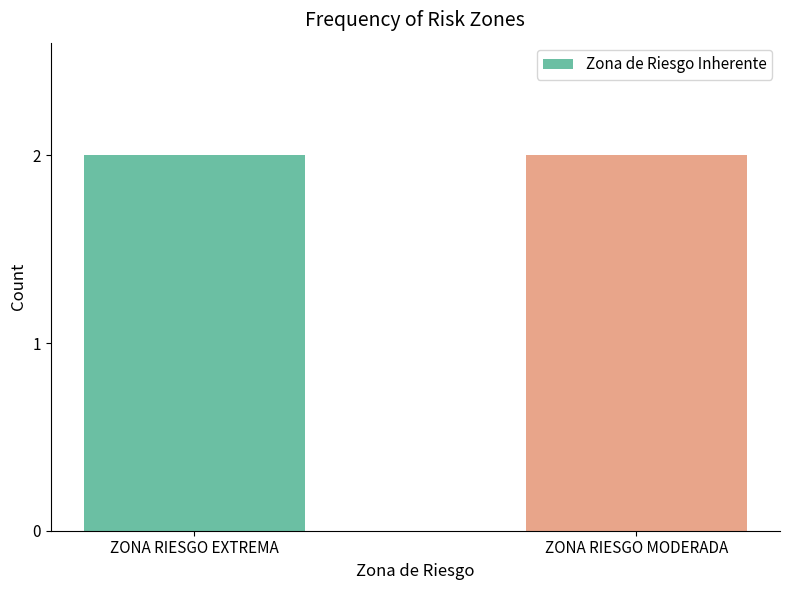

True or false: the data shows 1 at NO.

False